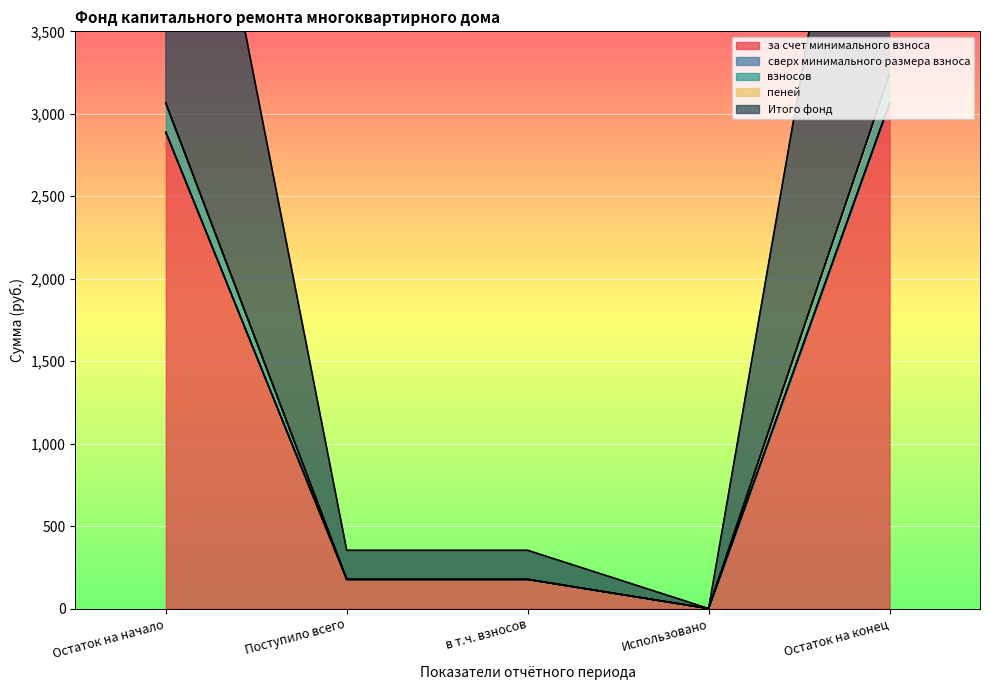

What position from the left is в т.ч. взносов?

3